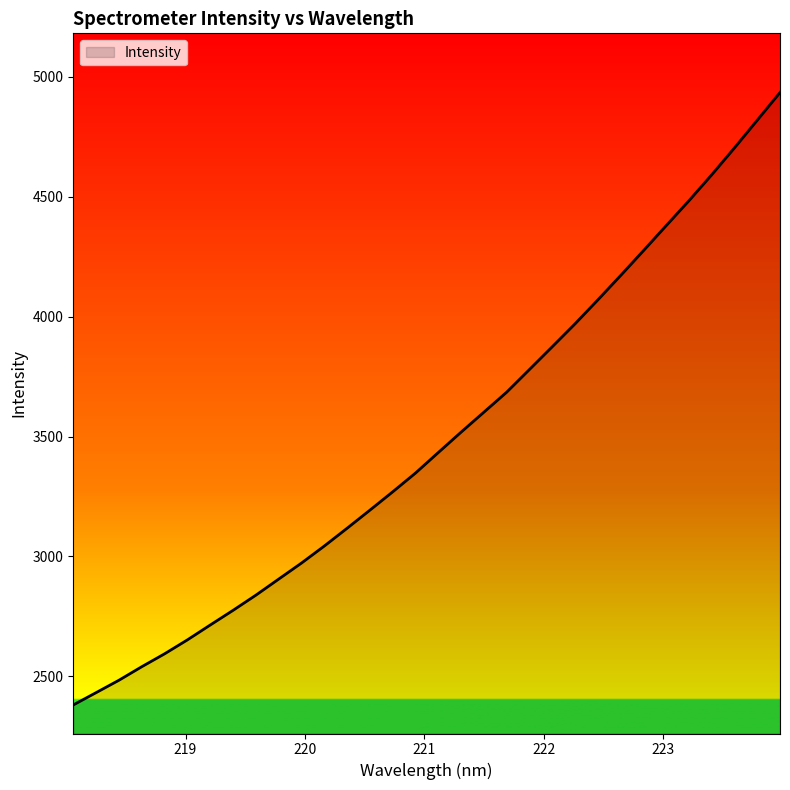

What is the difference between the maximum and minimum values?

2552.8